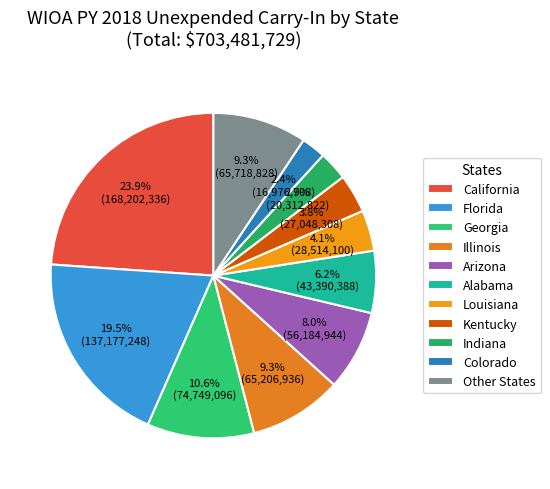

What percentage is NOT represented by Georgia?

89.4%